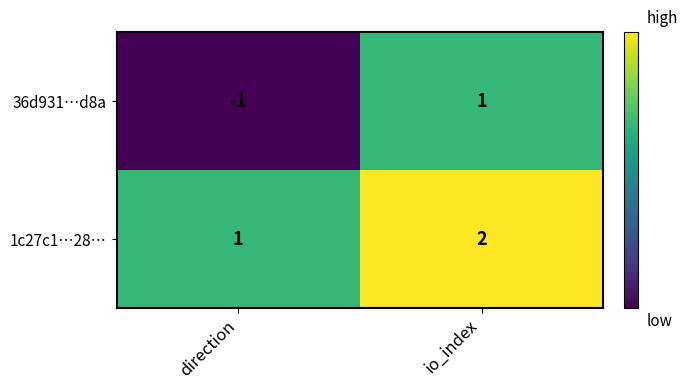

Reading left to right, transcribe all the data shown in this chart.

36d931…d8a: direction=-1	io_index=1
1c27c1…28…: direction=1	io_index=2